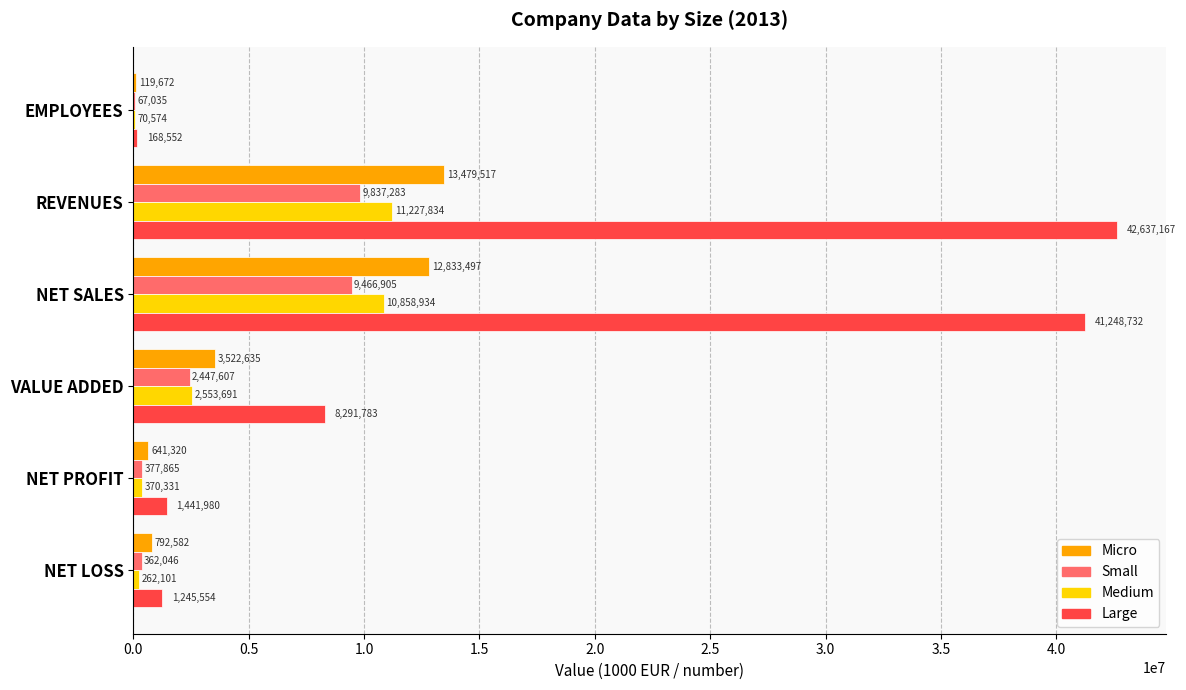

Between EMPLOYEES and NET SALES, which series saw the biggest shift?

Large